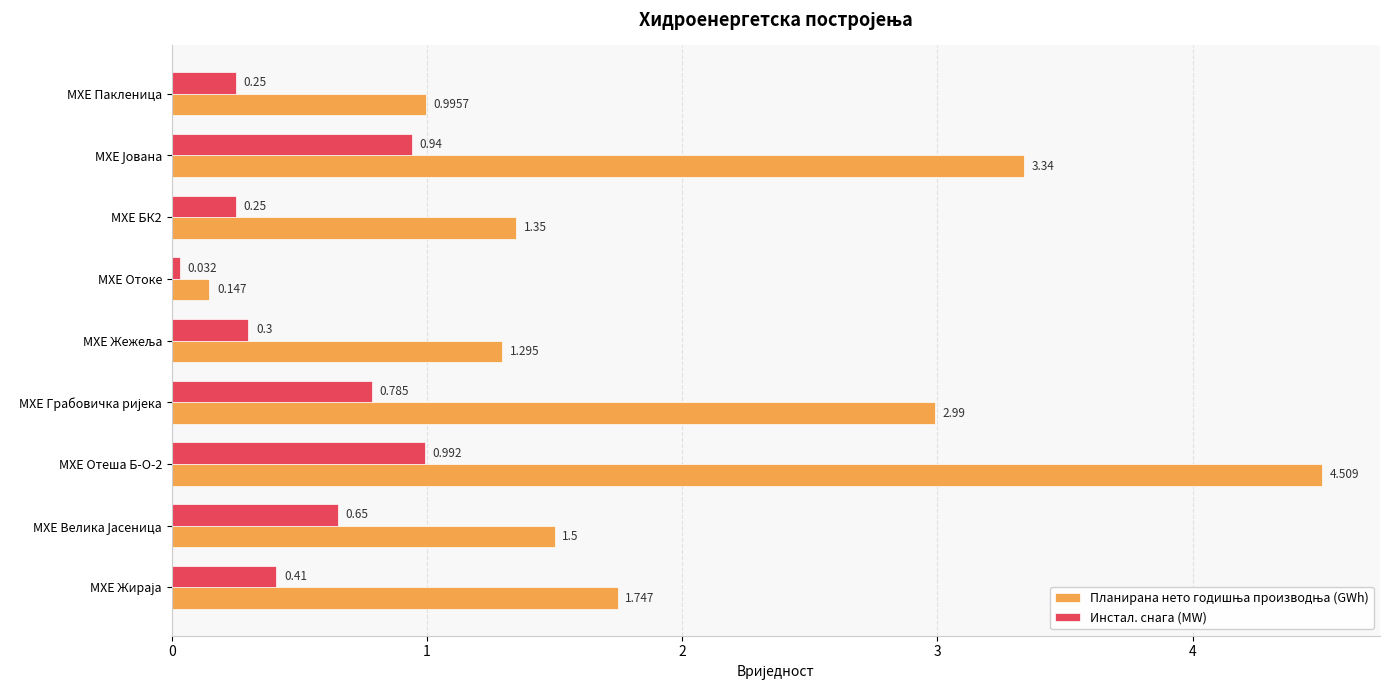

Which label corresponds to the smallest value in the chart?

МХЕ Отоке